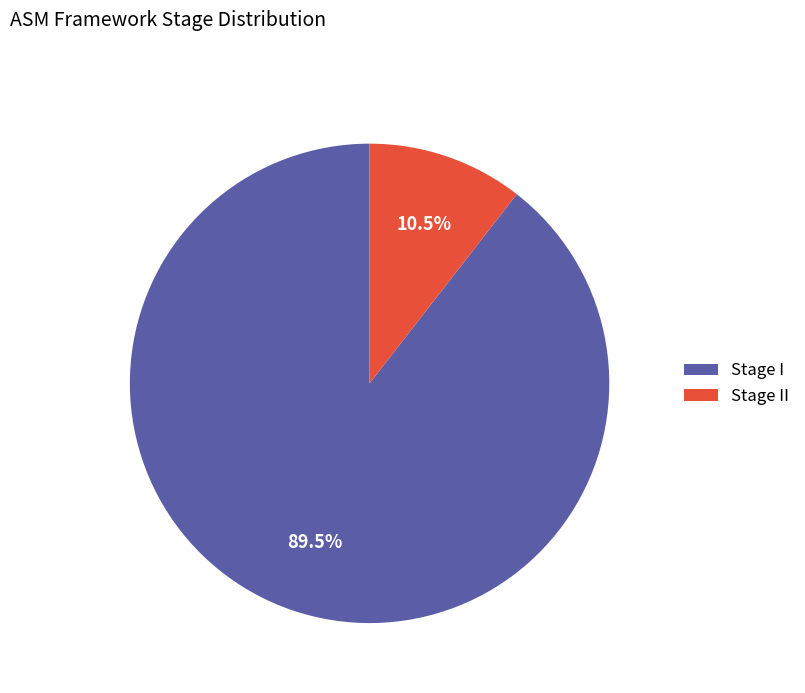

What is the ratio of the value at Stage I to the value at Stage II?

8.7